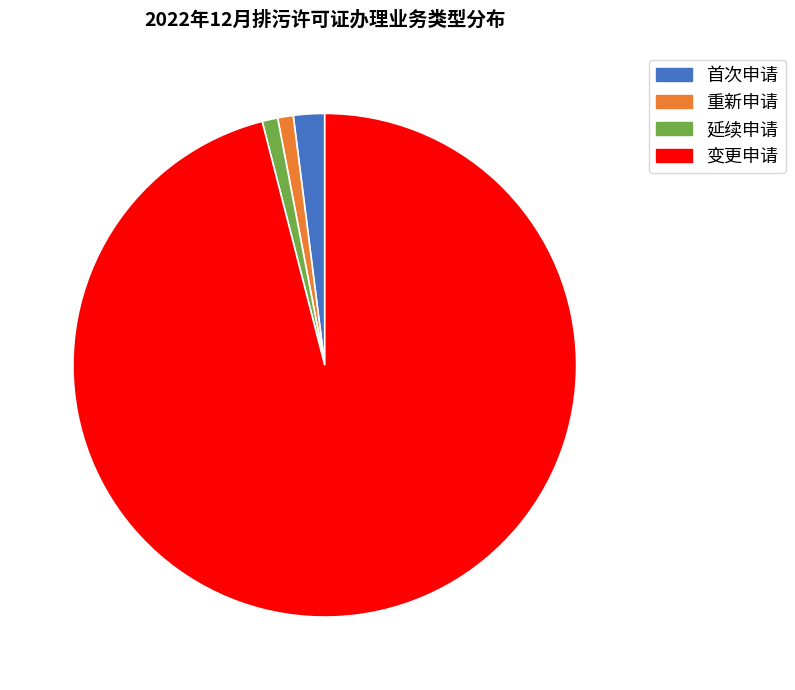

Is the sum of 重新申请 and 延续申请 greater than half?

No